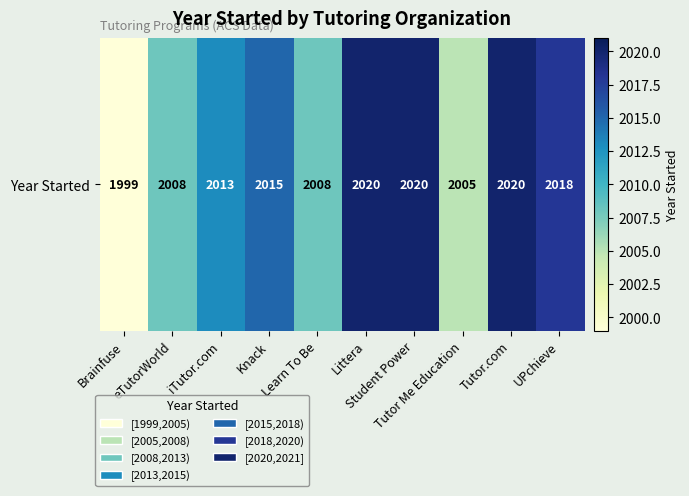

List the labels in order of value, largest first.

Littera, Student Power, Tutor.com, UPchieve, Knack, iTutor.com, eTutorWorld, Learn To Be, Tutor Me Education, Brainfuse